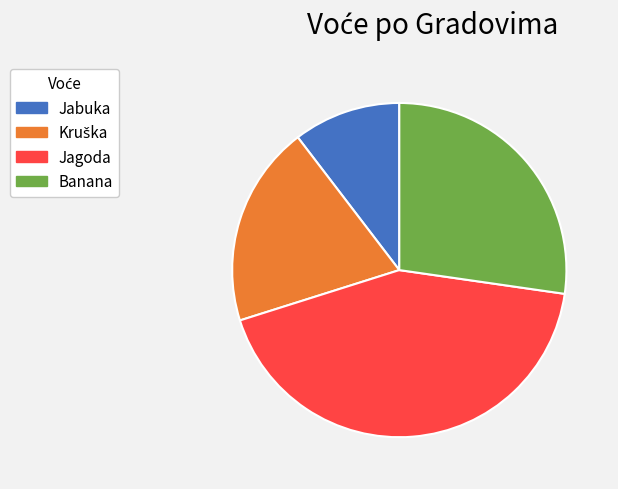

What is the ratio of the value at Jagoda to the value at Banana?

1.6